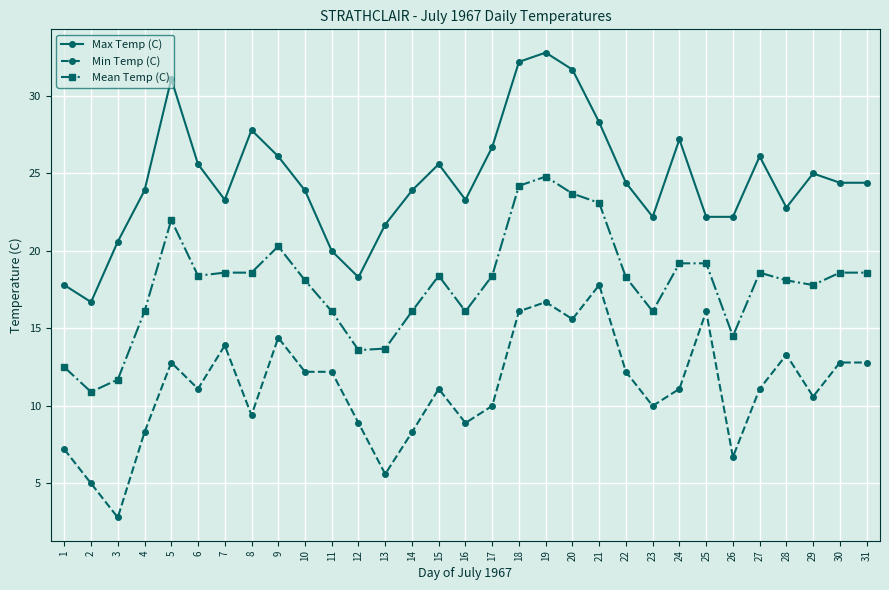

How many interior local peaks does the Max Temp (C) series have?

7